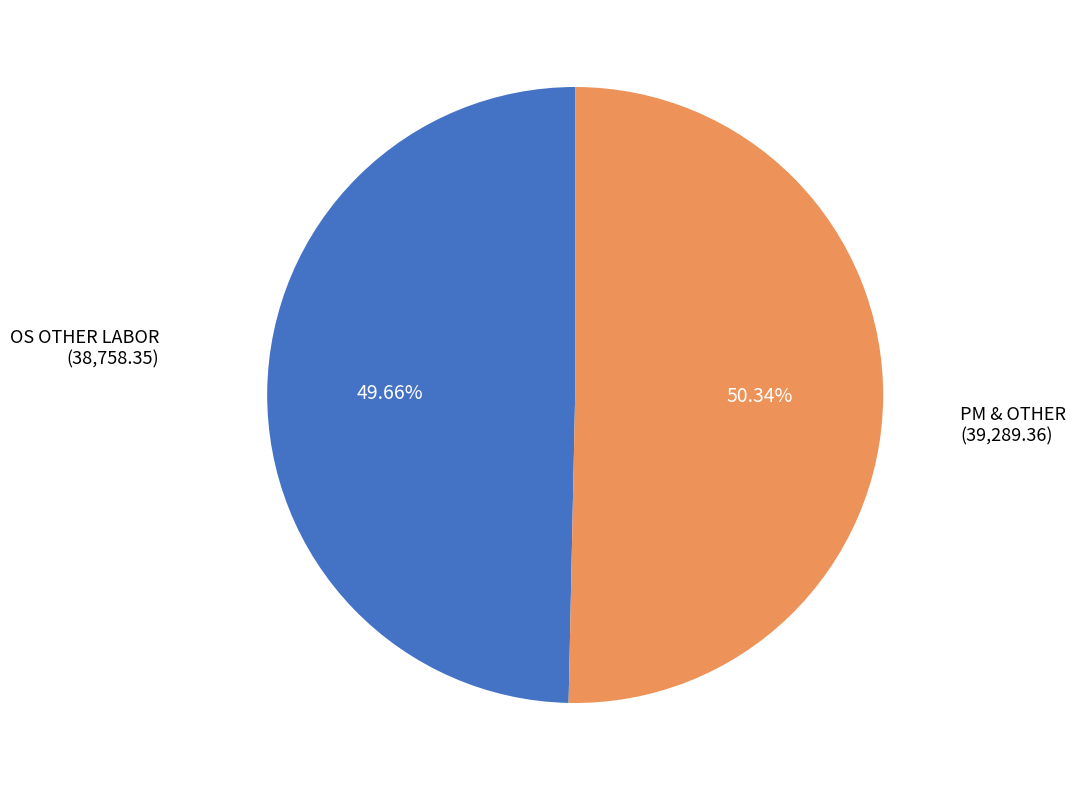

To the nearest percent, what is the difference between the largest and smallest slice percentages?

1%